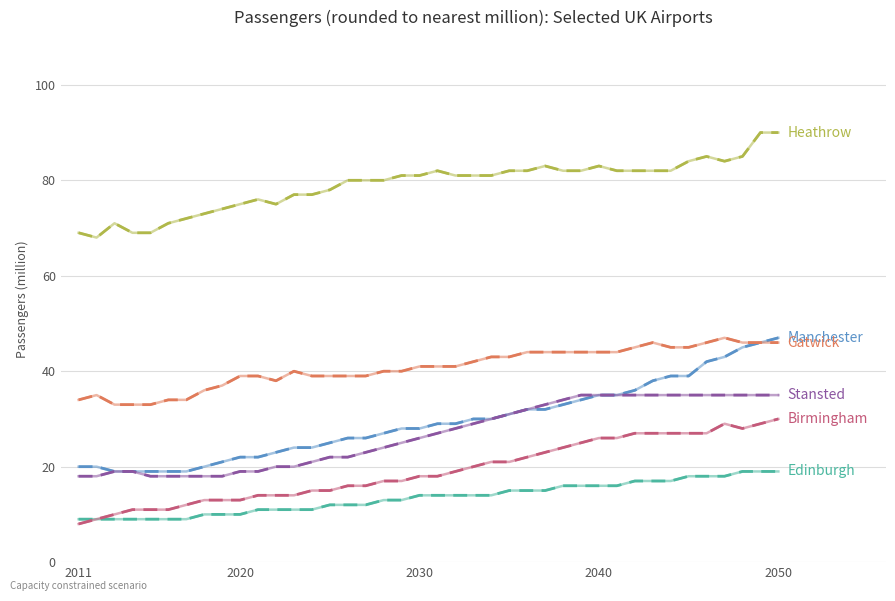

What is the greatest value displayed?

90